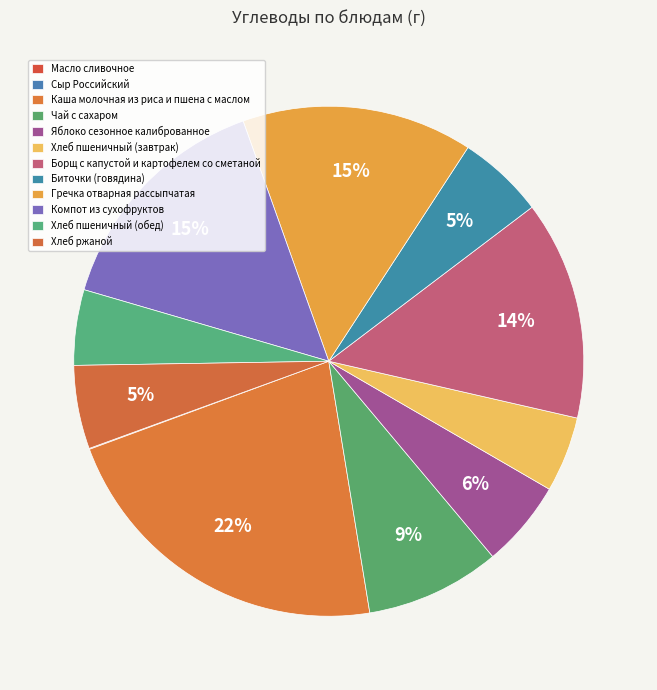

To the nearest percent, what is the difference between the largest and smallest slice percentages?

22%